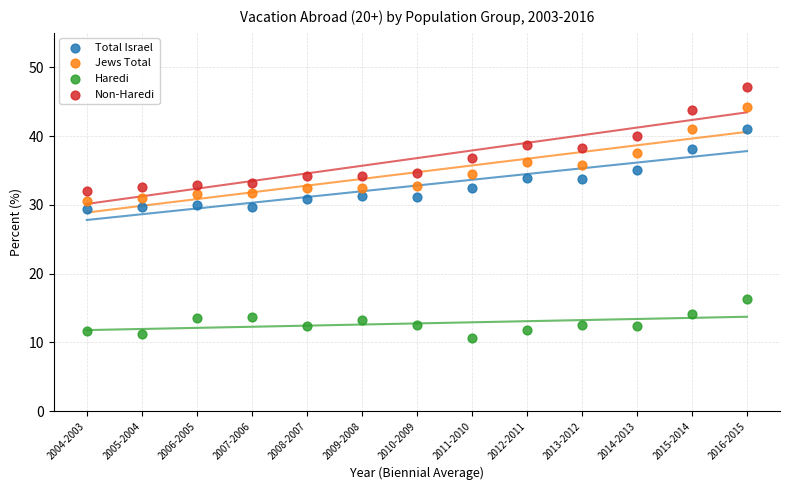

Across all data points, what is the range of Y values (max minus min)?

36.5